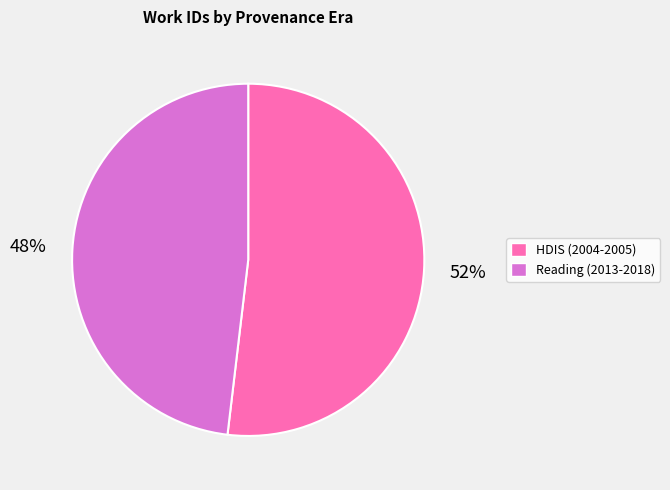

Rank the categories by value from highest to lowest.

HDIS (2004-2005), Reading (2013-2018)